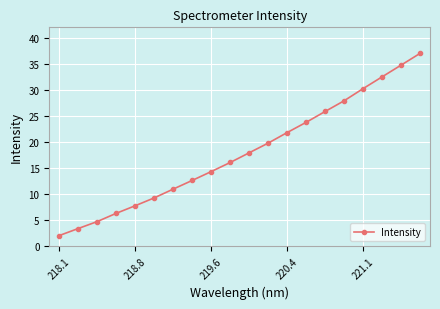

Count the number of data series in this chart.

1